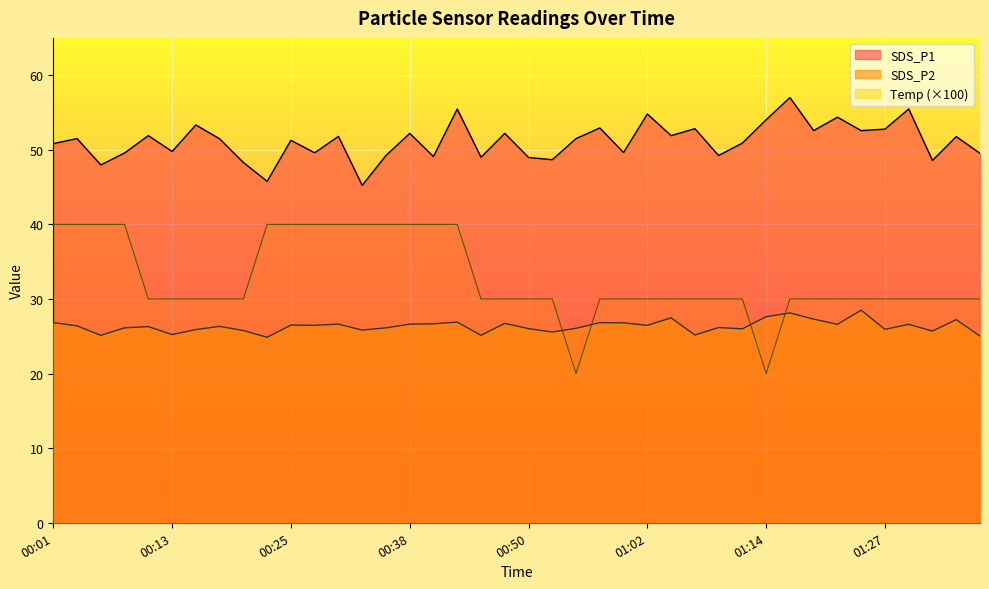

True or false: Temp and SDS_P1 intersect in this chart.

False